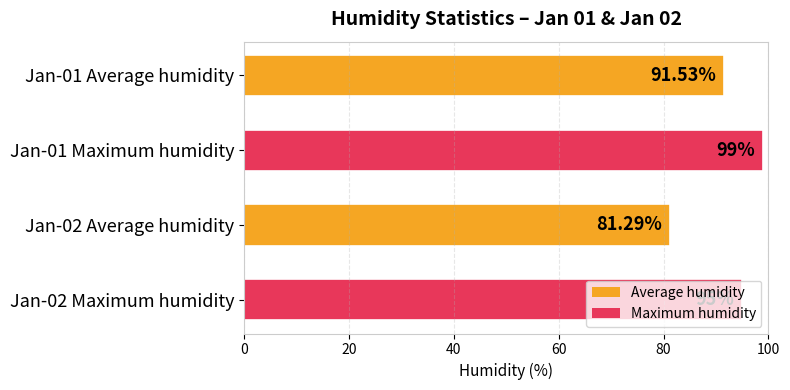

What is the ratio of the value at Jan-02 Average humidity to the value at Jan-01 Average humidity?

0.9